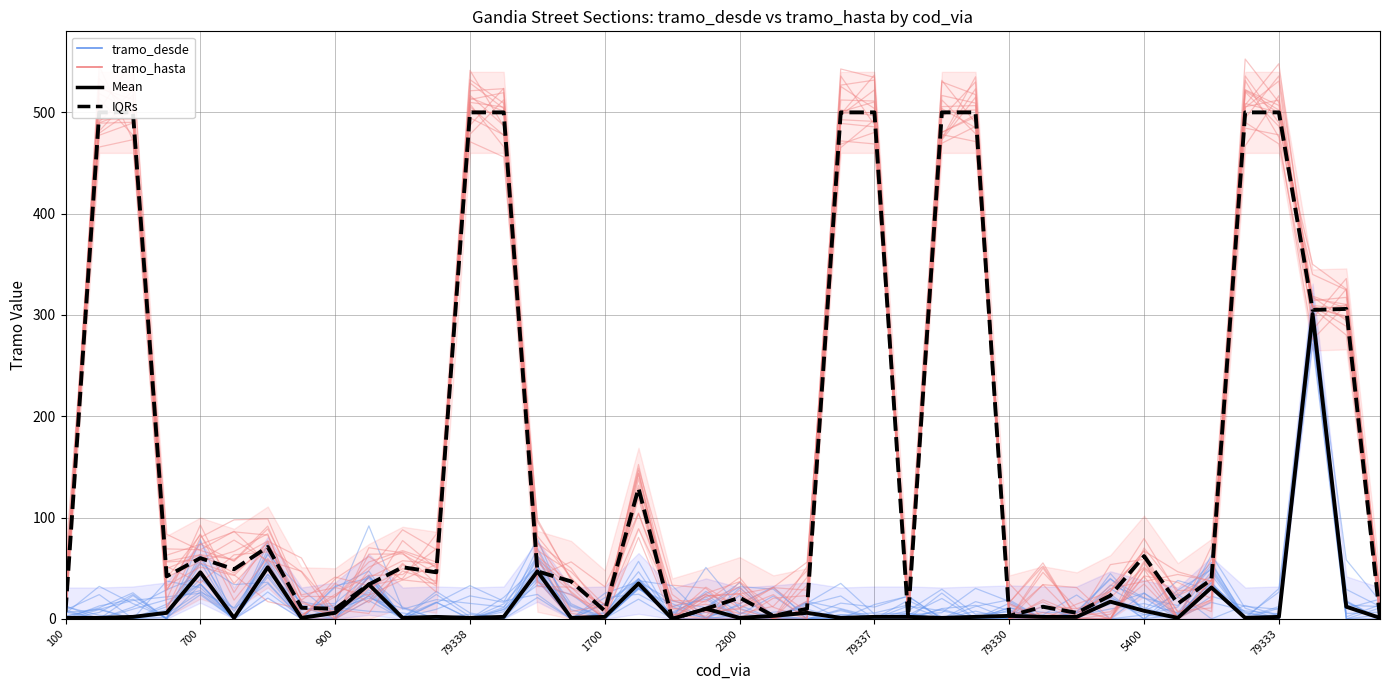

Rank the series at 79333 from lowest to highest value.

Mean (desde), tramo_desde, IQR (hasta), tramo_hasta